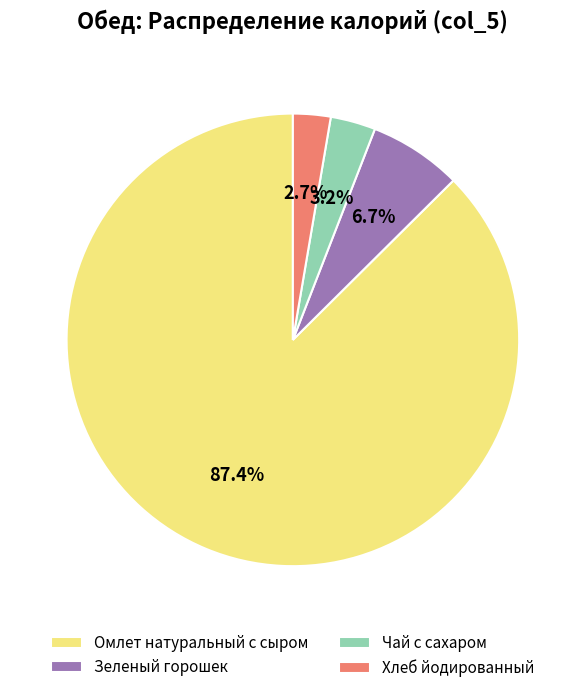

How many segments does this pie chart have?

4